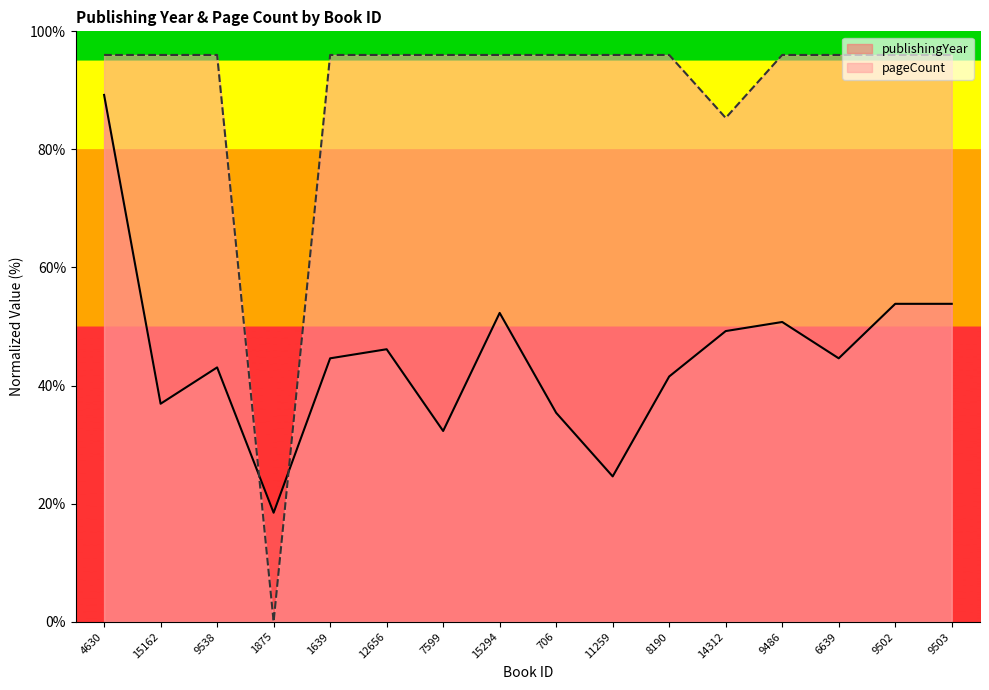

How many values in the publishingYear series are below 44?

7